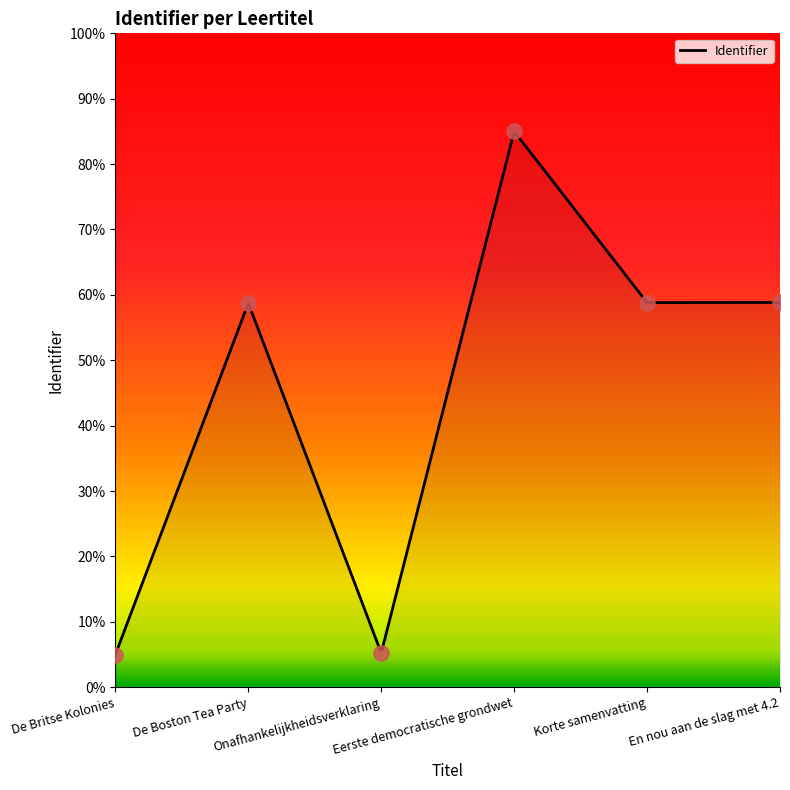

What is the ratio of the value at De Britse Kolonies to the value at En nou aan de slag met 4.2?

0.1